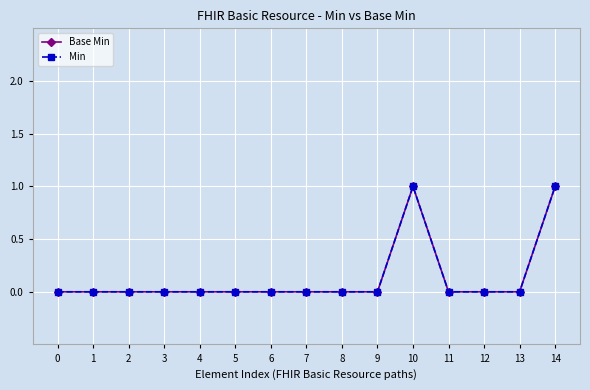

Reading right to left, transcribe all the data shown in this chart.

Base Min: 1	0	0	0	1	0	0	0	0	0	0	0	0	0	0
Min: 1	0	0	0	1	0	0	0	0	0	0	0	0	0	0